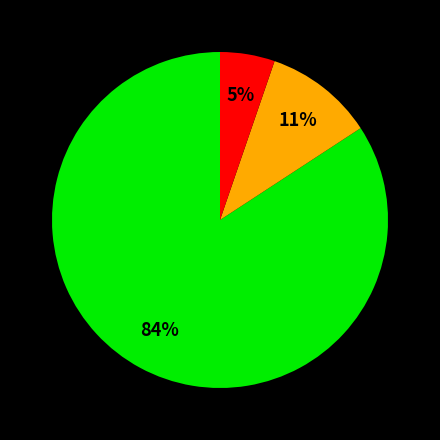

To the nearest percent, what is the difference between the largest and smallest slice percentages?

79%